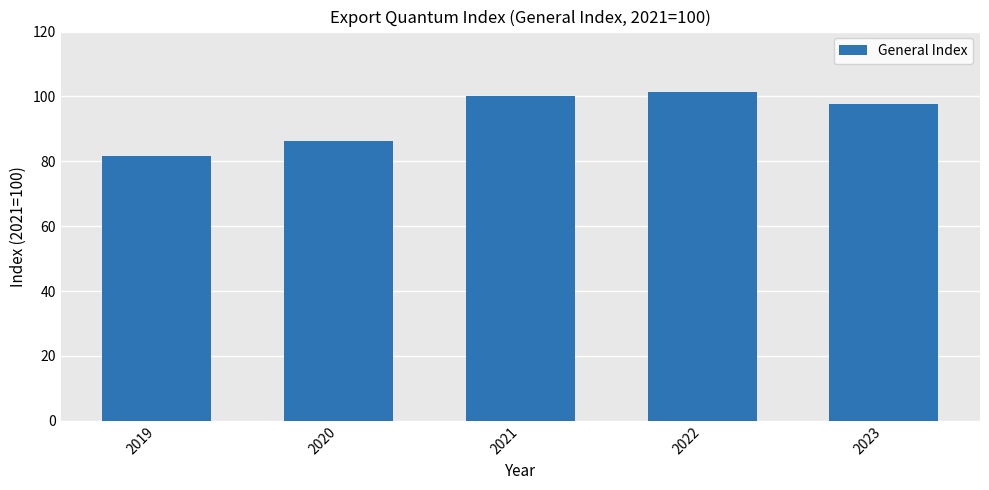

What value does the data have at 2022?

101.4